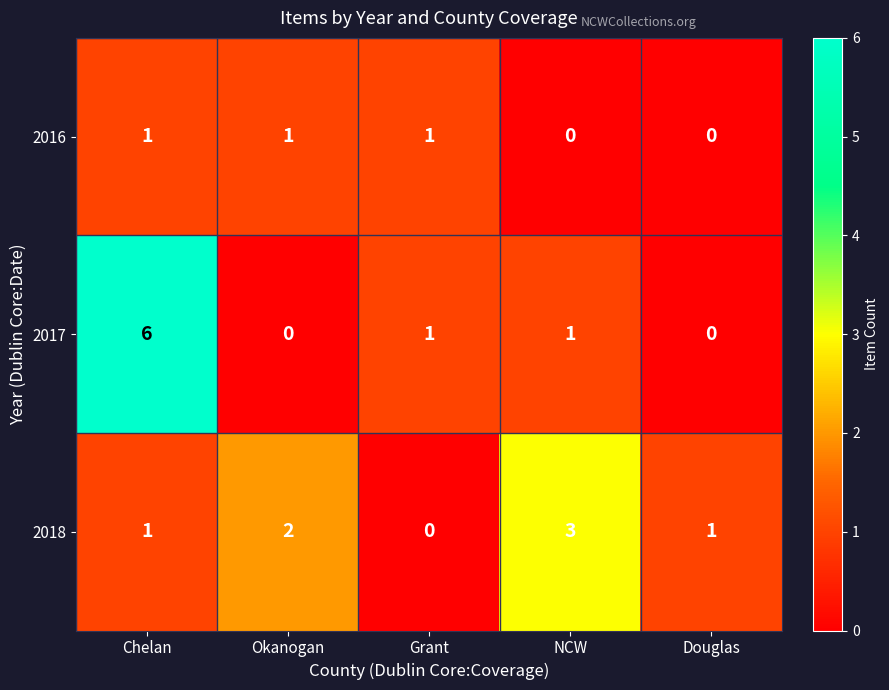

What is the difference between the maximum and minimum values in the 2017 series?

6